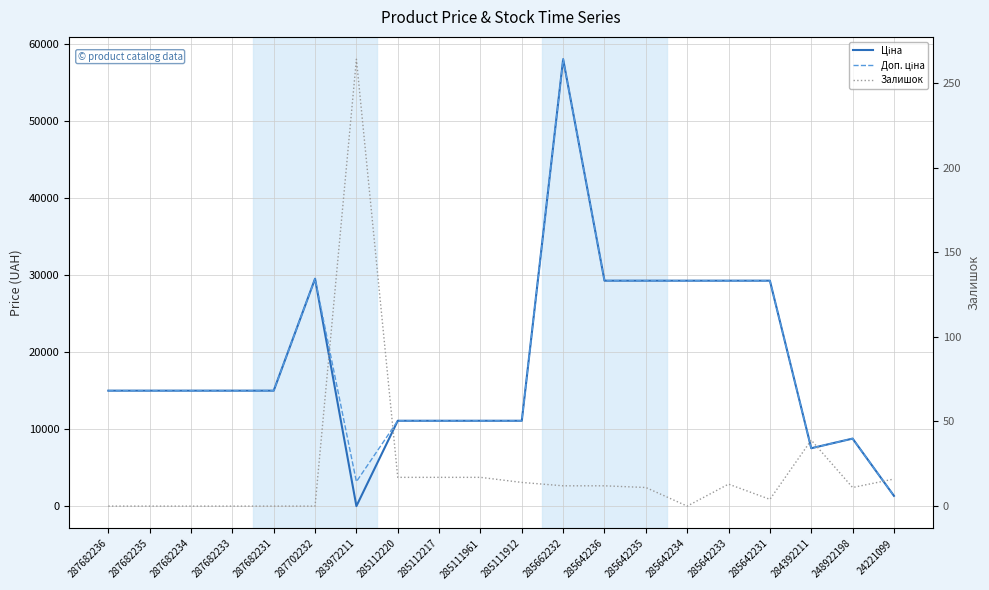

Is the value of Залишок at 285642234 greater than the value of Ціна at 285642234?

No